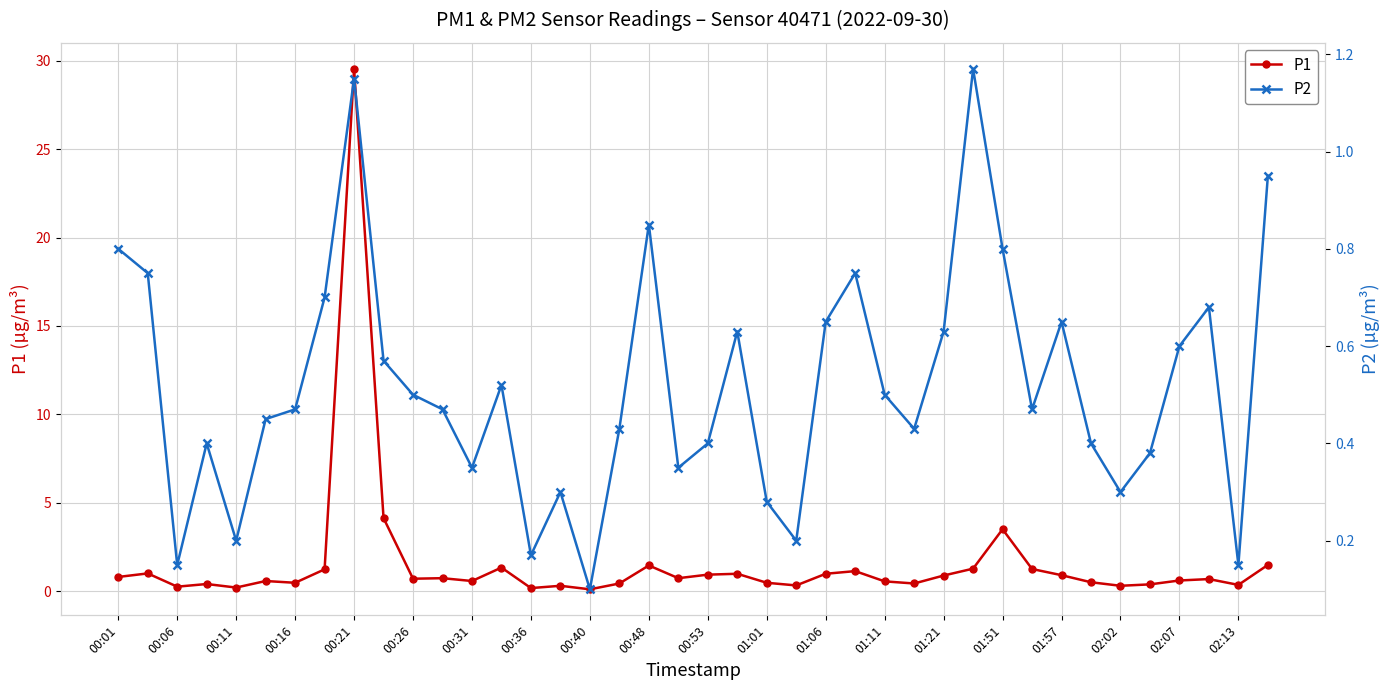

At how many categories does at least one series exceed 13?

1